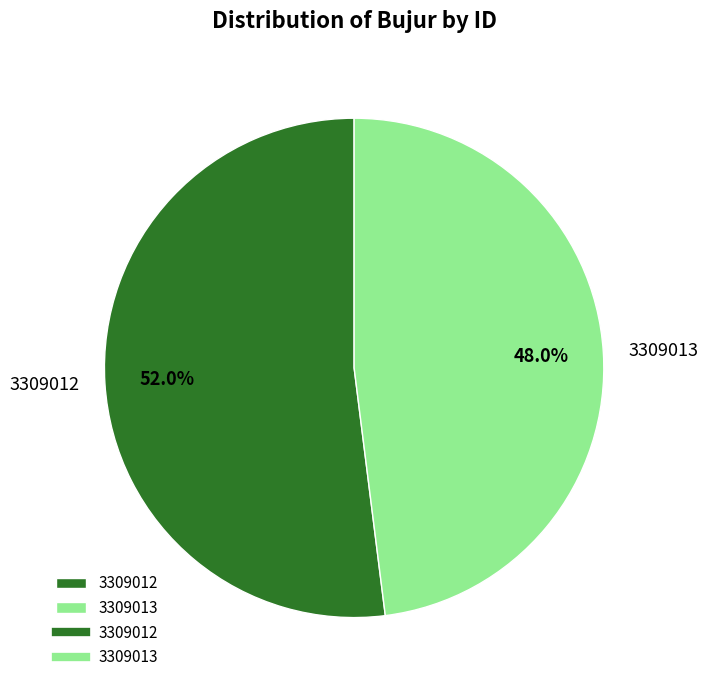

To the nearest percent, what is the difference between the largest and smallest slice percentages?

4%